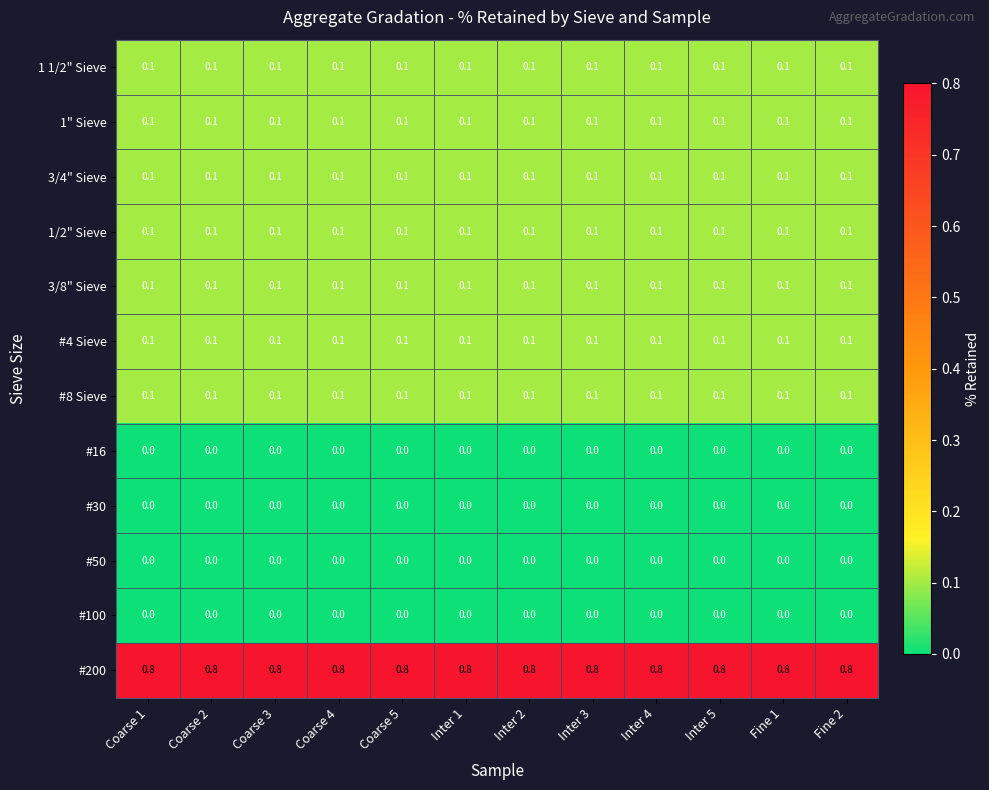

What is the maximum value shown in the chart?

0.8